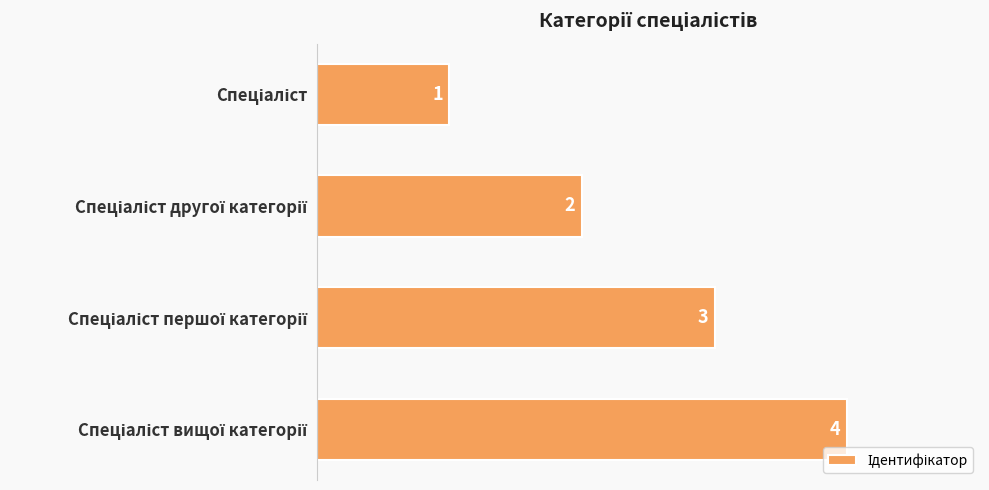

Does the chart contain any negative values?

No